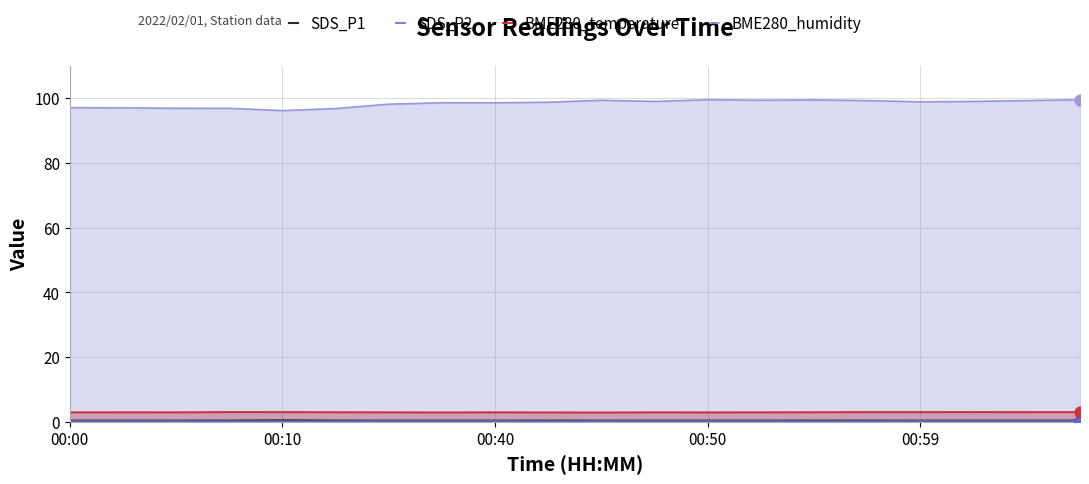

Which series has the largest total across all categories?

BME280_humidity